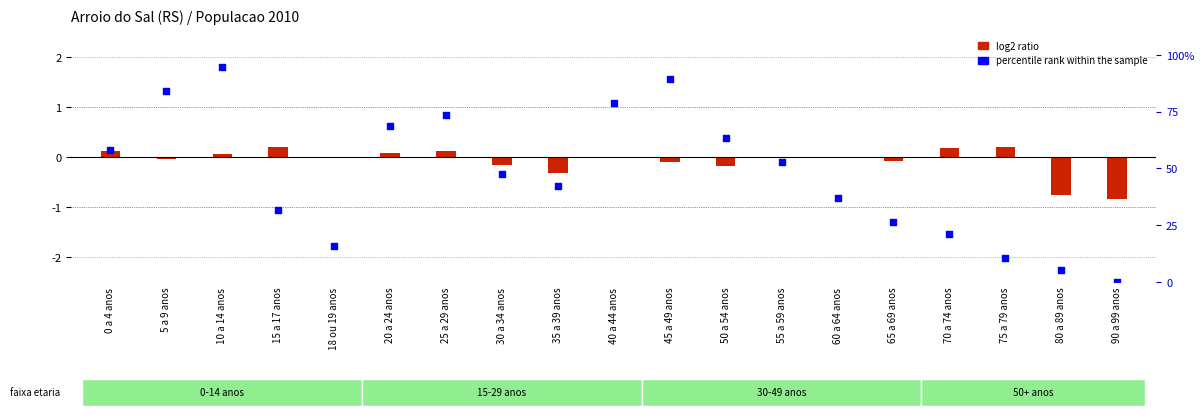

At how many categories does at least one series exceed 17?

15